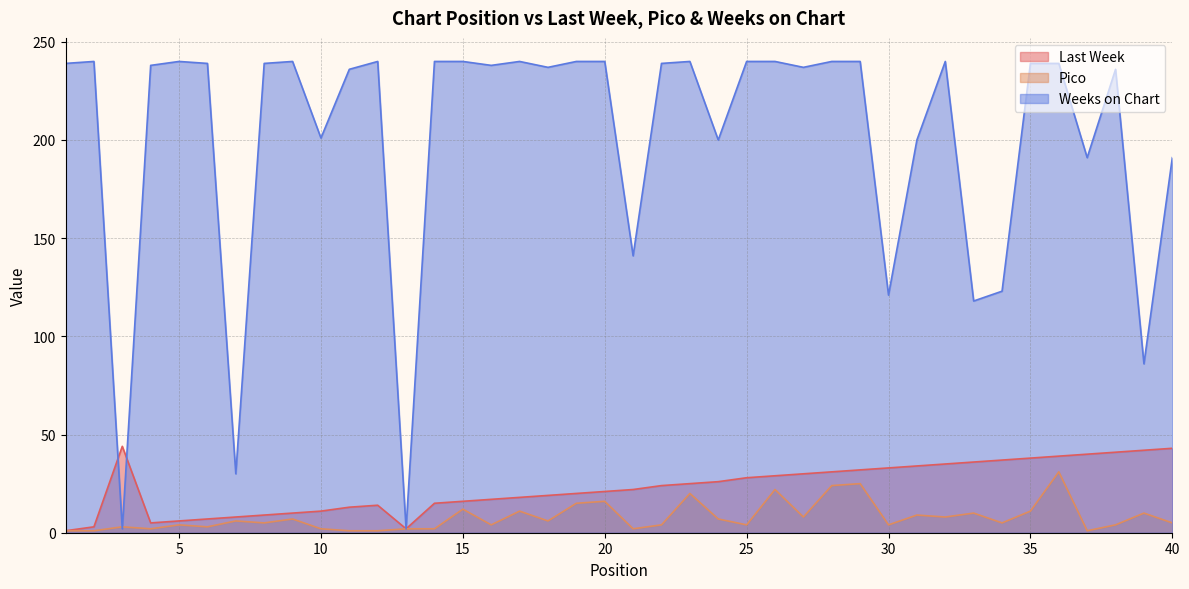

True or false: Weeks on Chart has a value of 115 at 29.

False